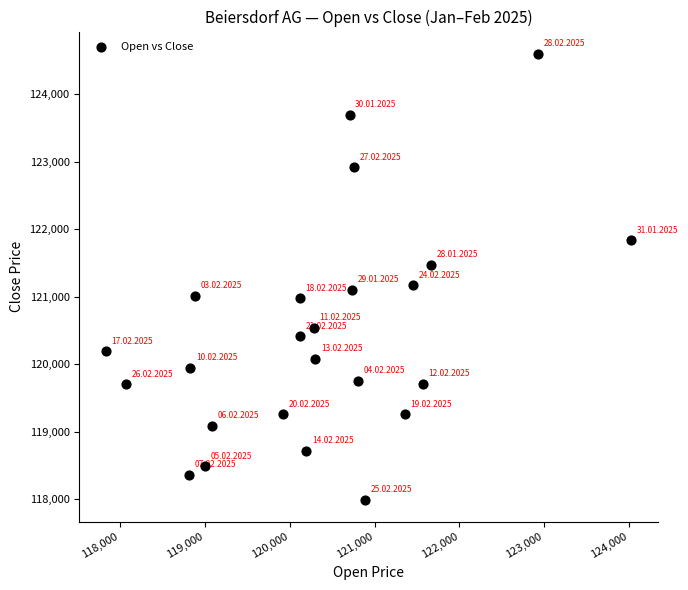

What is the range of X values (max minus min)?

6196